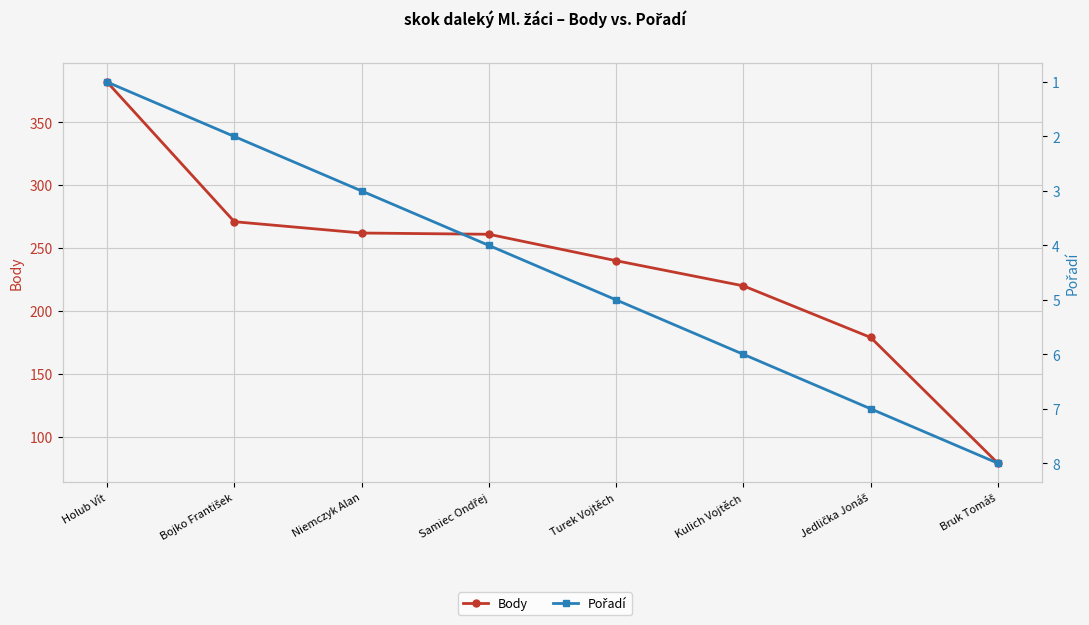

At which category is the sum across all series the highest?

Holub Vít